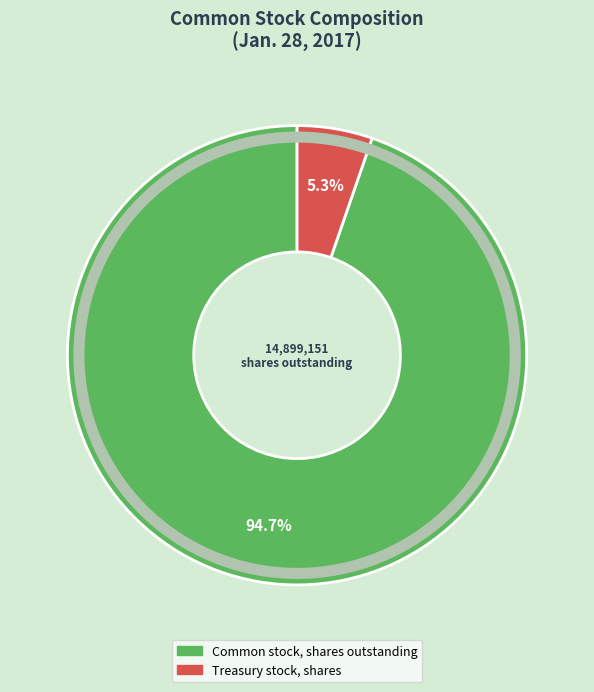

Which has a higher value, Treasury stock, shares or Common stock, shares outstanding?

Common stock, shares outstanding